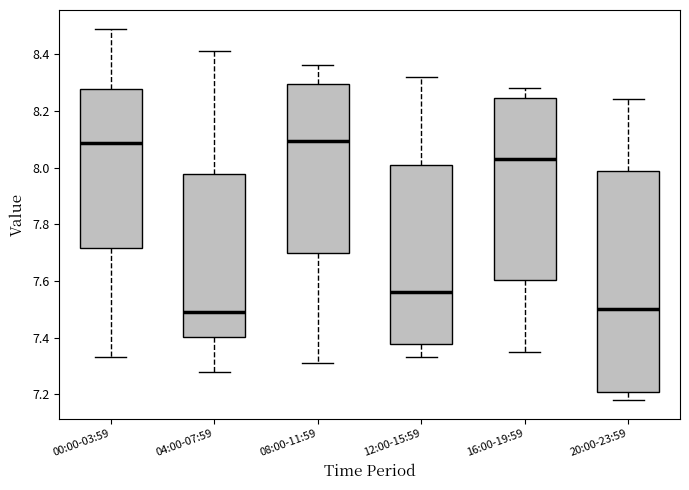

Reading left to right, read every box against the y-axis: the position of its median line, the range the box covers, and the ends of its whiskers. The values are not printed on the chart, so give them approximately, as read against the axis.

00:00-03:59: median 8.08, box 7.72 to 8.28, whiskers 7.34 to 8.50
04:00-07:59: median 7.50, box 7.40 to 7.98, whiskers 7.28 to 8.42
08:00-11:59: median 8.10, box 7.70 to 8.30, whiskers 7.32 to 8.36
12:00-15:59: median 7.56, box 7.38 to 8.02, whiskers 7.34 to 8.32
16:00-19:59: median 8.04, box 7.60 to 8.24, whiskers 7.36 to 8.28
20:00-23:59: median 7.50, box 7.20 to 7.98, whiskers 7.18 to 8.24